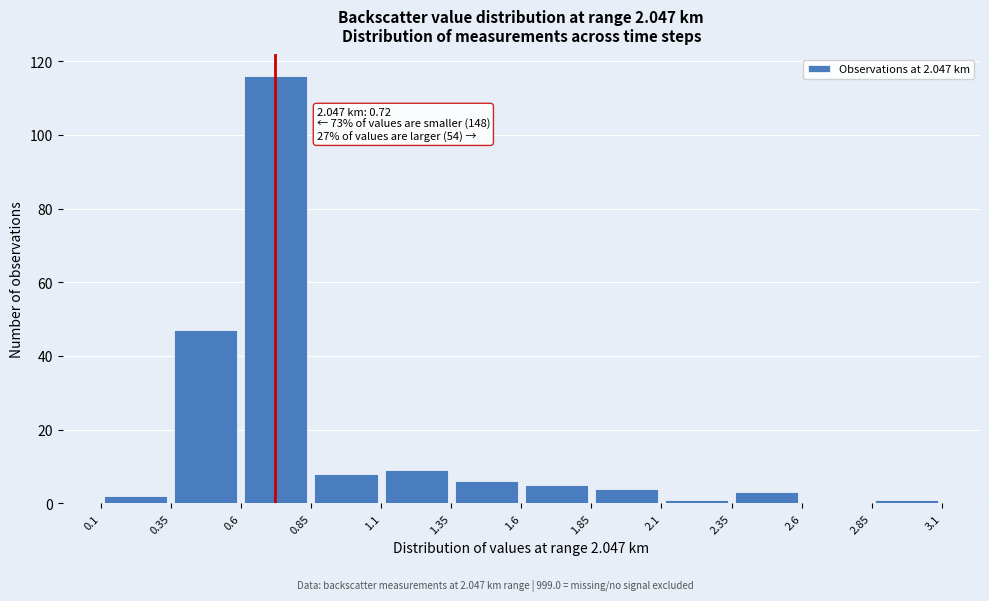

Which range on the x-axis has the tallest bar?

0.6 to 0.85